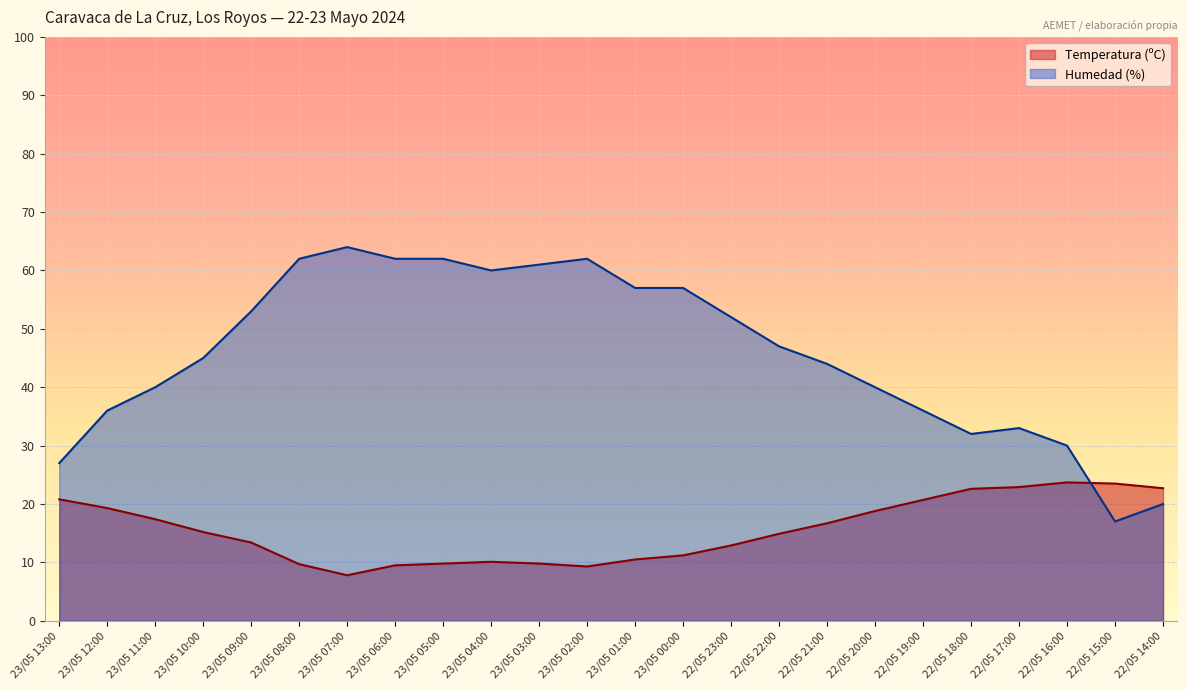

How many data points does each series have?

24